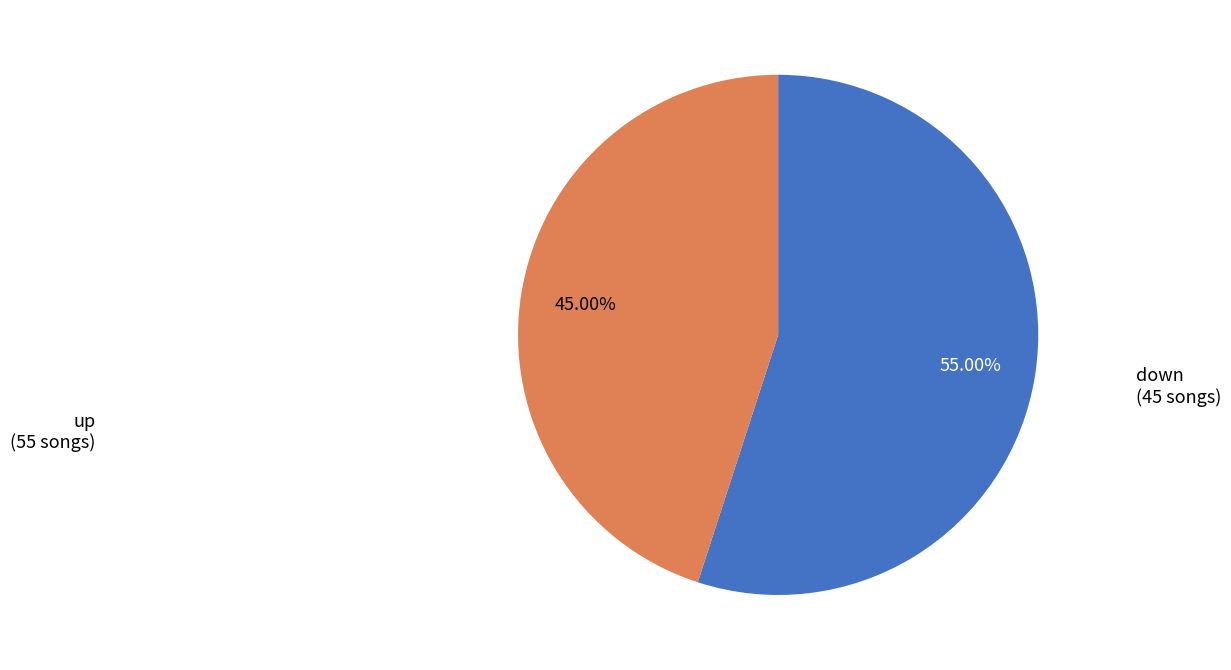

How many segments does this pie chart have?

2